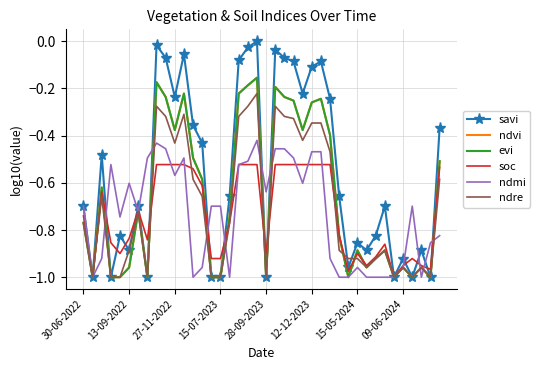

Which category has the lowest value across all series?

13-09-2022